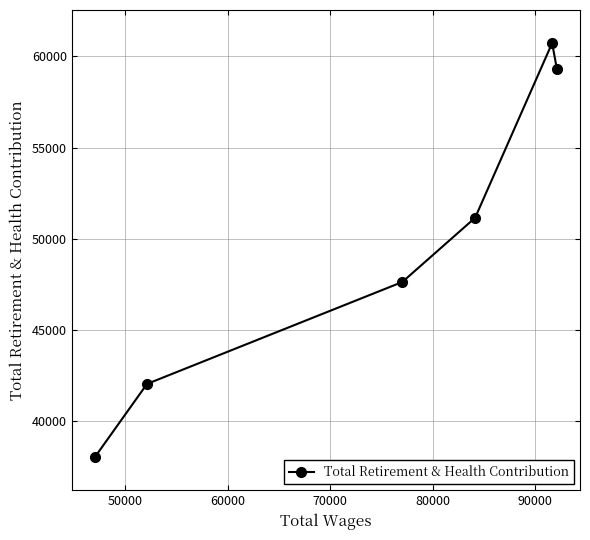

What is the value of the 3rd point from the left?

47630